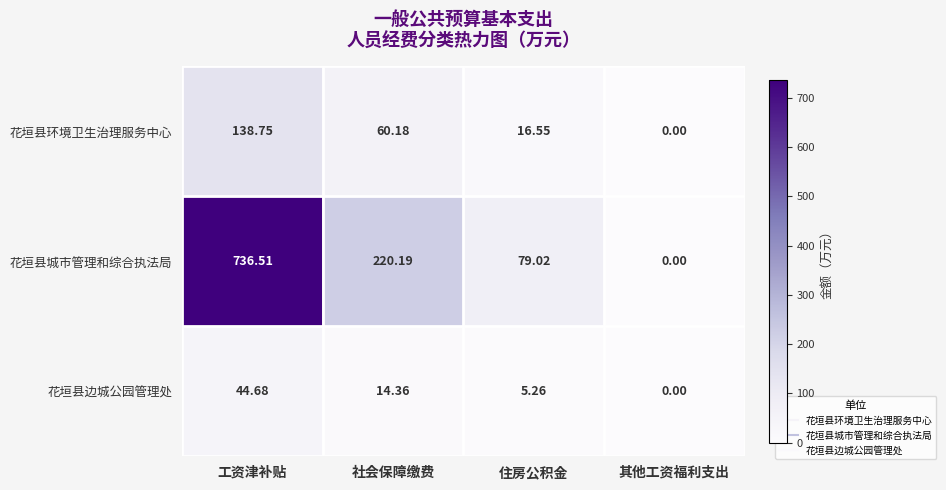

At how many categories does at least one series exceed 528?

1